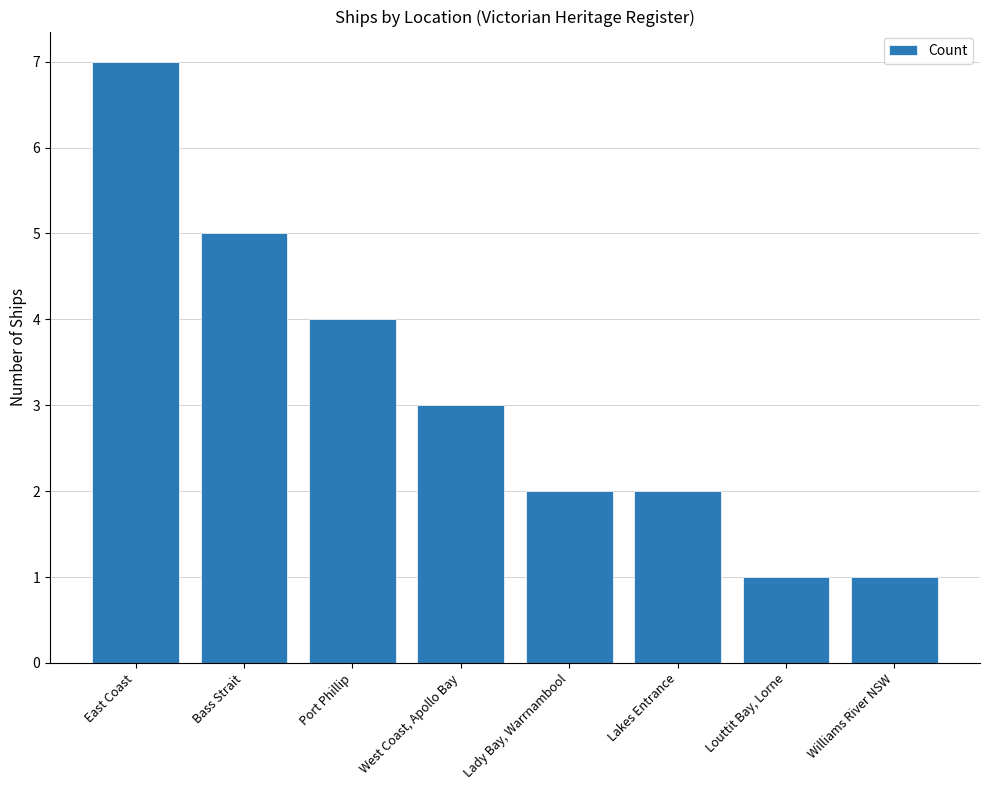

How many data points does each series have?

8